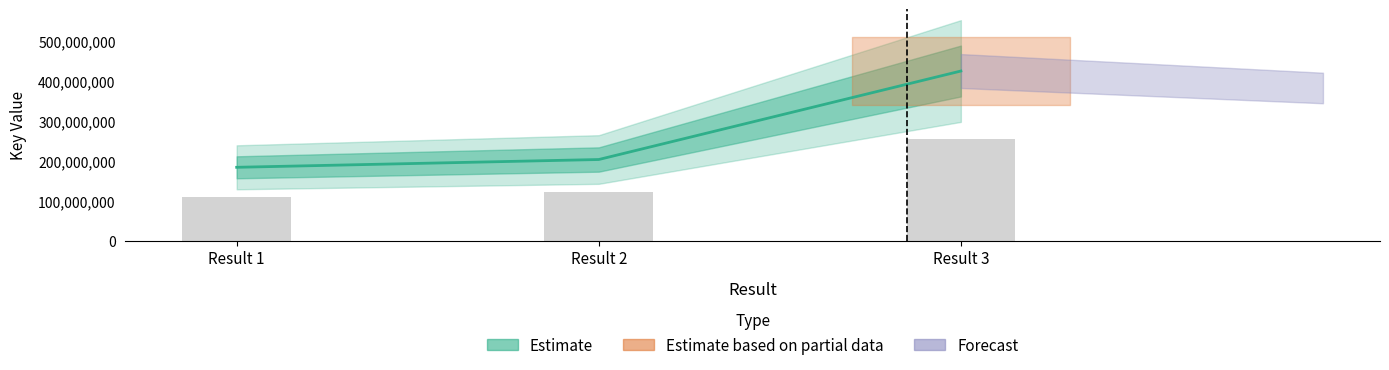

True or false: the data shows 131236205 at Result 3.

False